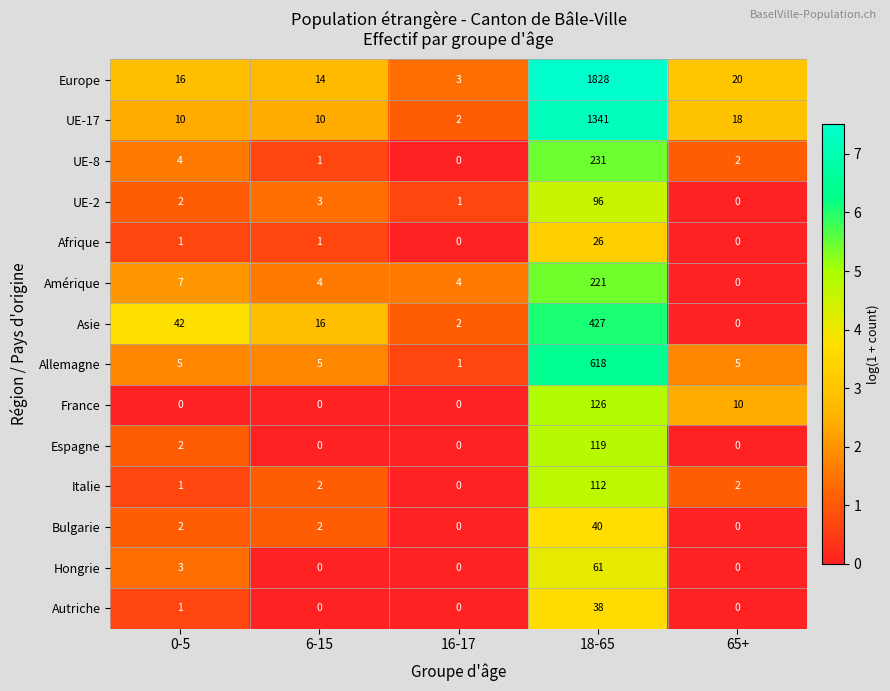

True or false: Italie has a value of 1 at 65+.

False